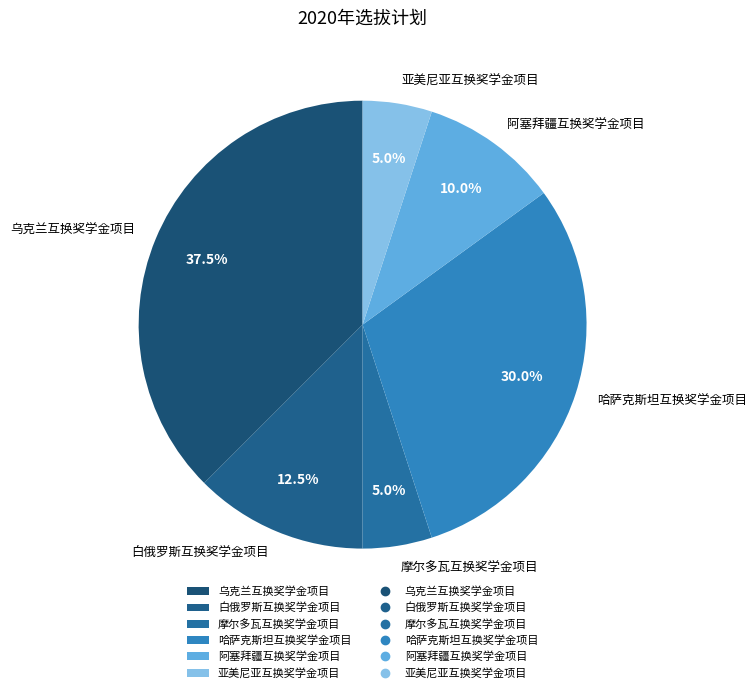

To the nearest percent, what is the average slice percentage?

17%